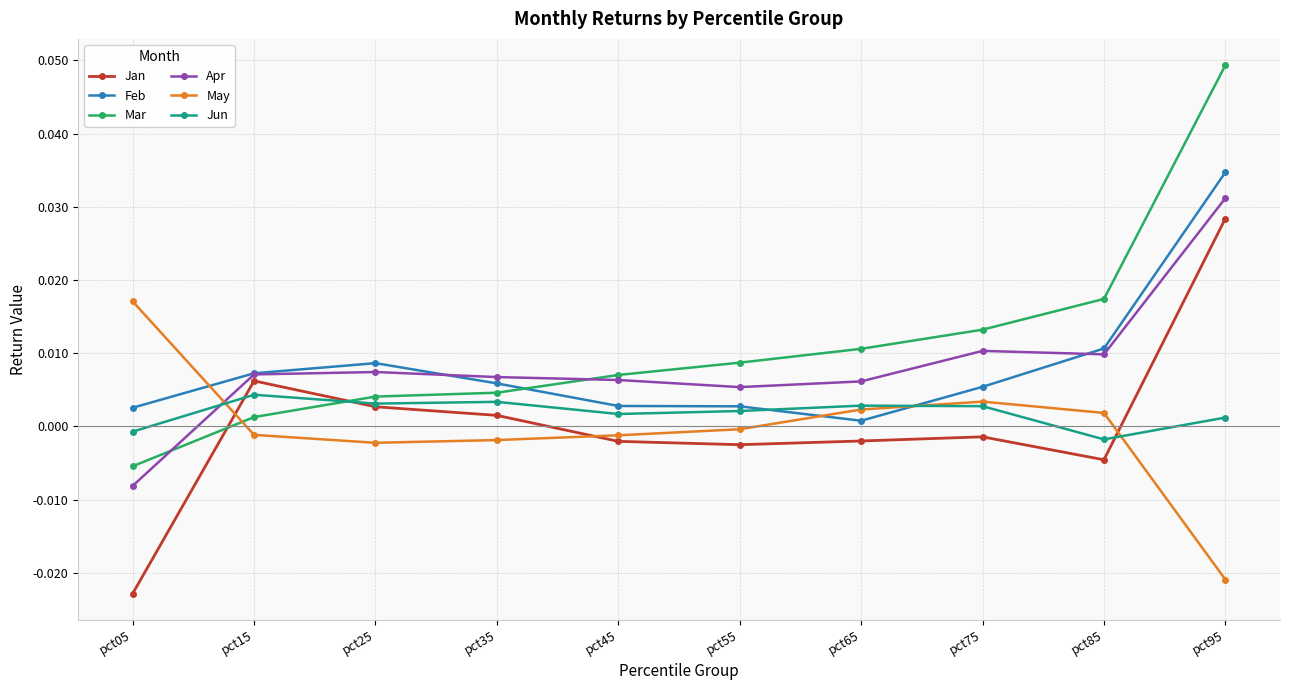

Where do Apr and Jun first cross each other?

pct05 and pct15